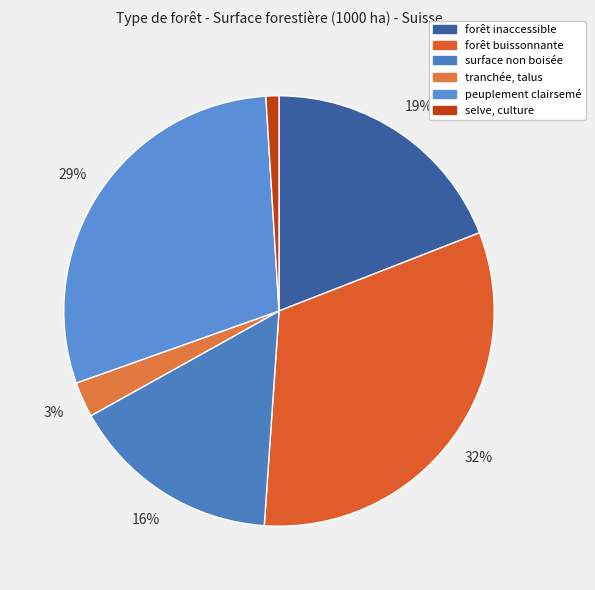

Count the number of slices in the pie.

6